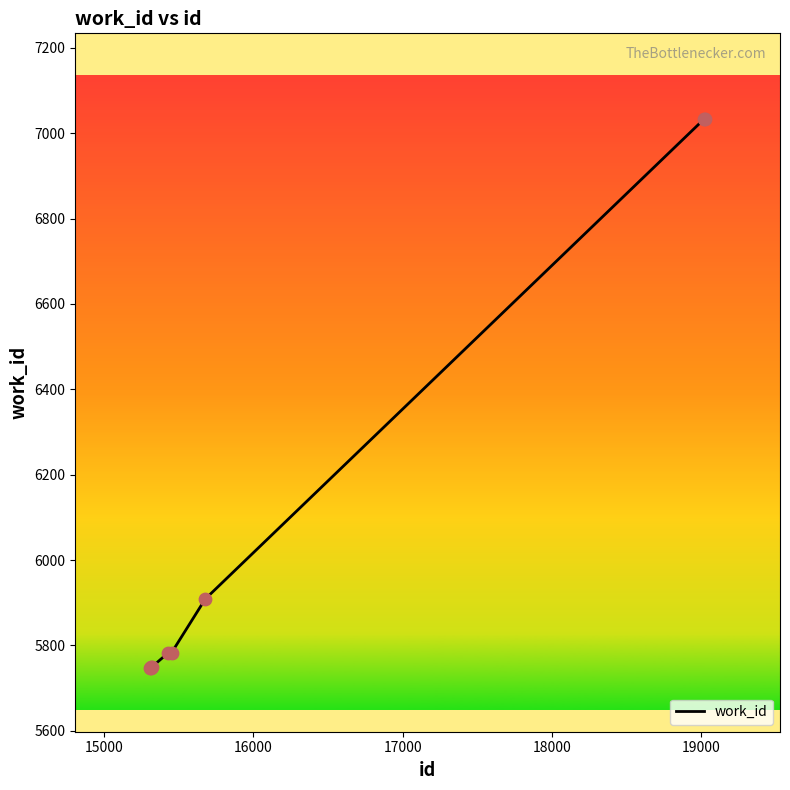

What is the smallest value displayed?

5748